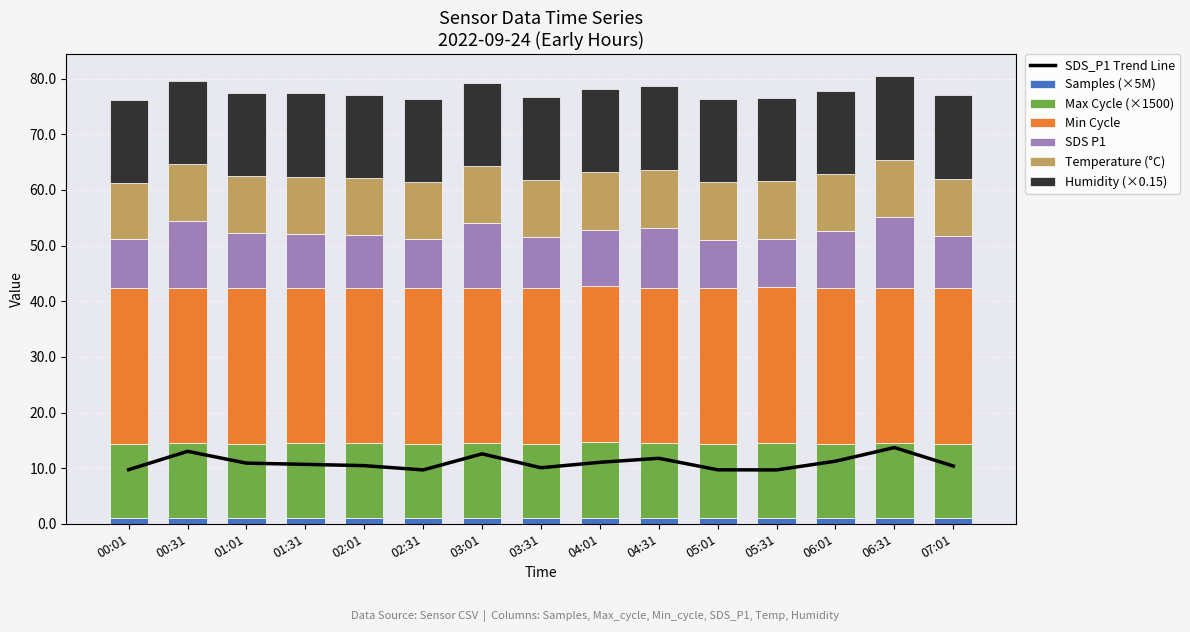

What is the label of the 4th bar from the right?

05:31